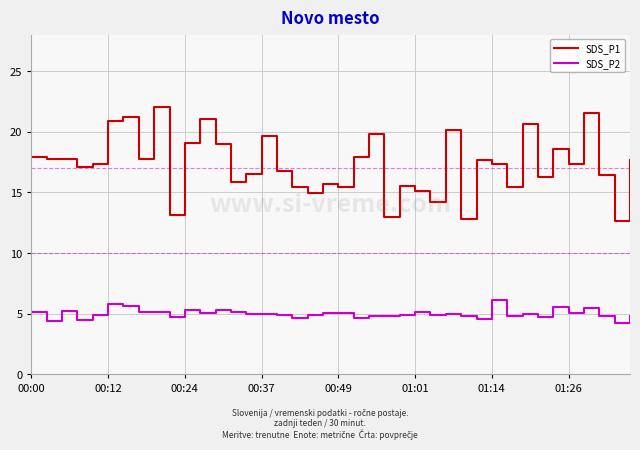

Which series has the largest range (max minus min)?

SDS_P1